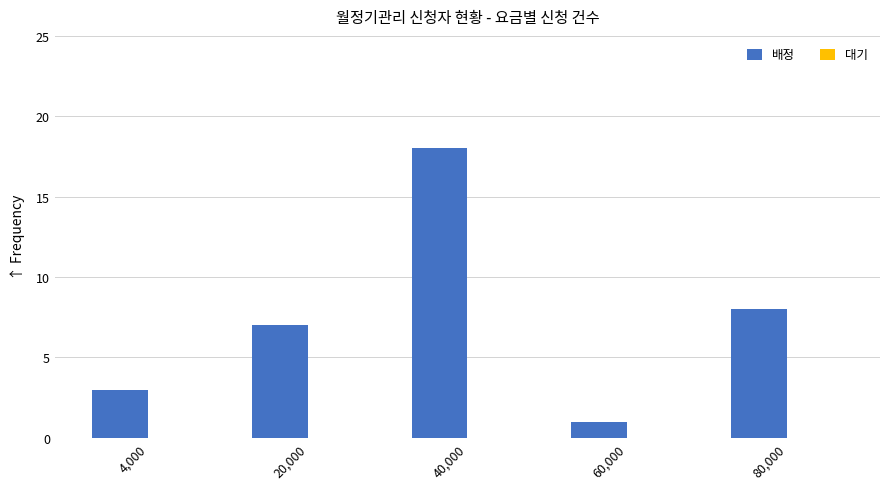

Reading left to right, transcribe all the data shown in this chart.

4,000=3	20,000=7	40,000=18	60,000=1	80,000=8